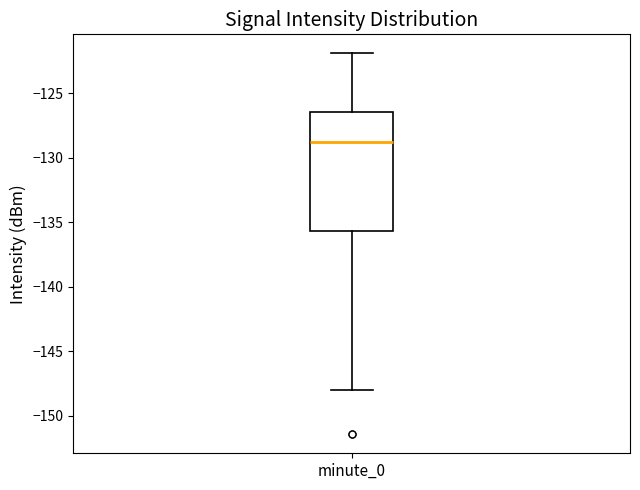

Transcribe this box plot: give where the median line is, the range the box spans, and where the two whiskers end, as read against the y-axis. The values are not printed on the chart, so give them approximately, as read against the axis.

median -128.5, box -135.5 to -126.5, whiskers -148.0 to -122.0